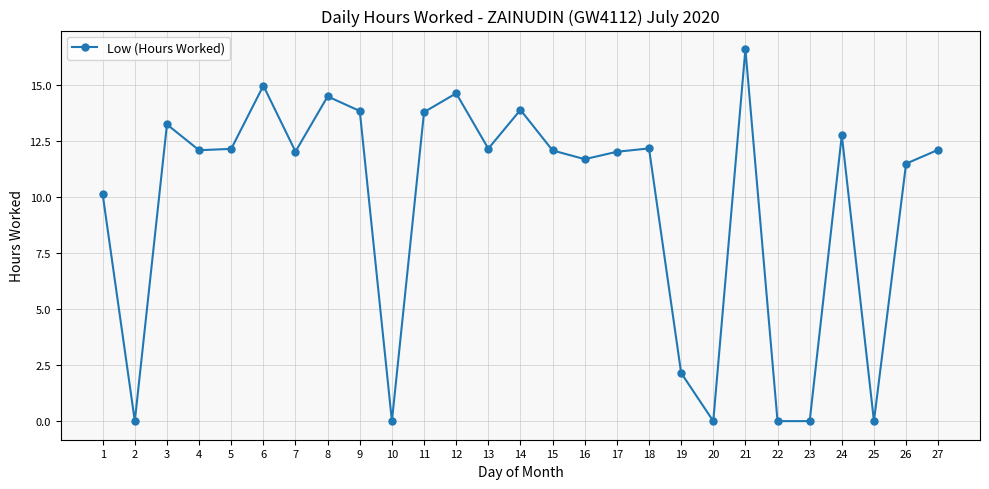

What is the ratio of the value at 5 to the value at 15?

1.0